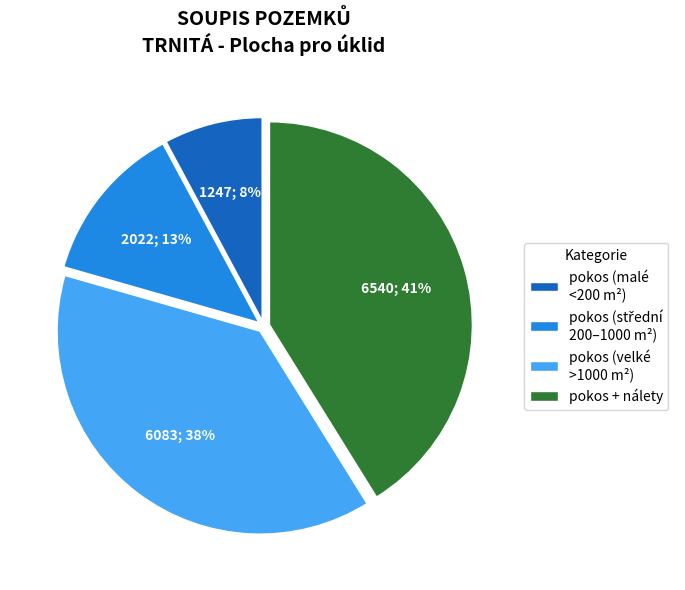

What is the largest slice in the pie chart?

pokos + nálety